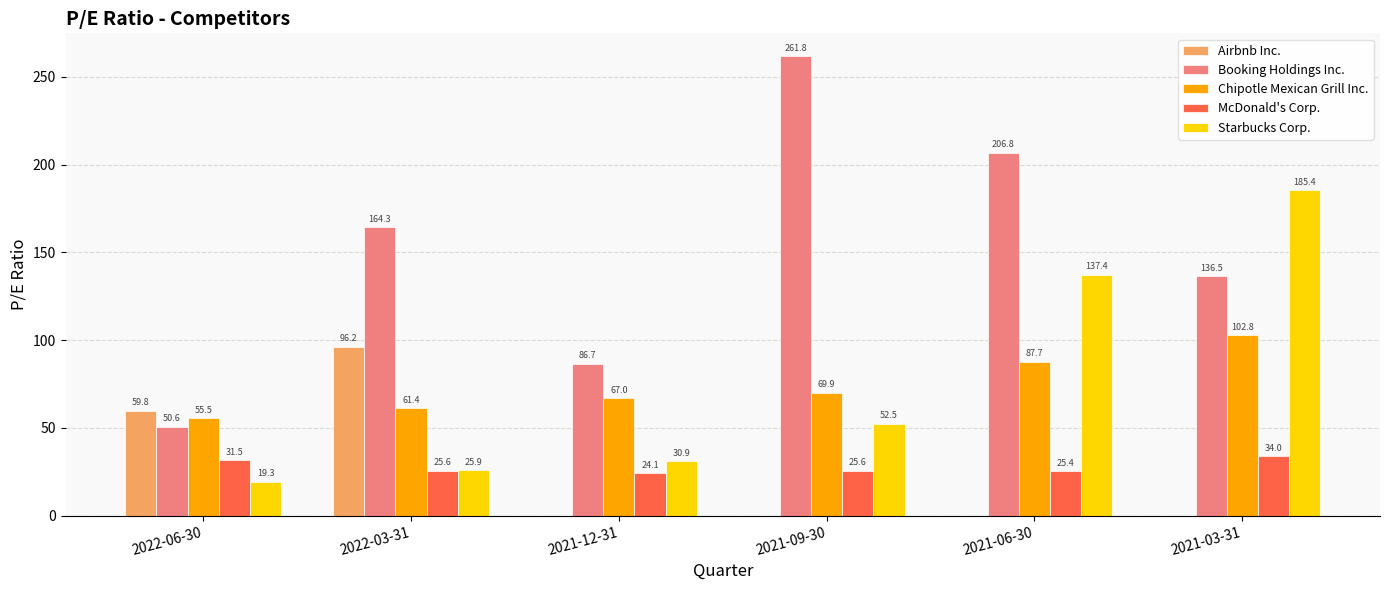

Is the value of McDonald's Corp. at 2022-03-31 greater than the value of Booking Holdings Inc. at 2022-03-31?

No